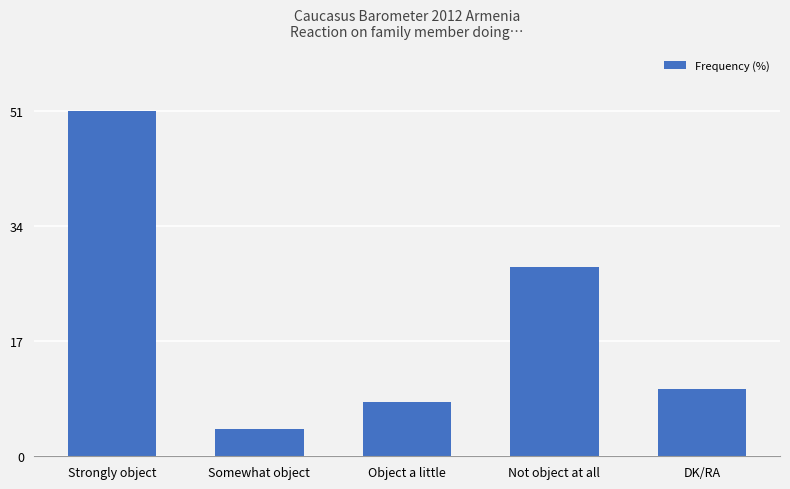

What is the difference between the values at Not object at all and Object a little?

20